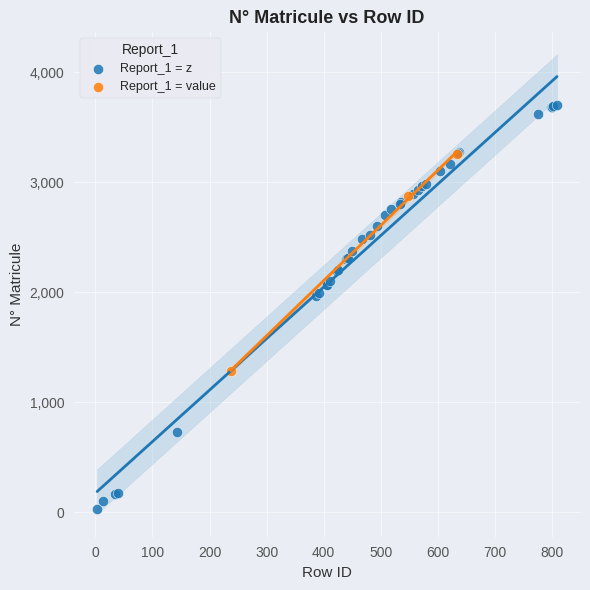

Which series reaches the minimum Y coordinate?

Report_1 = z